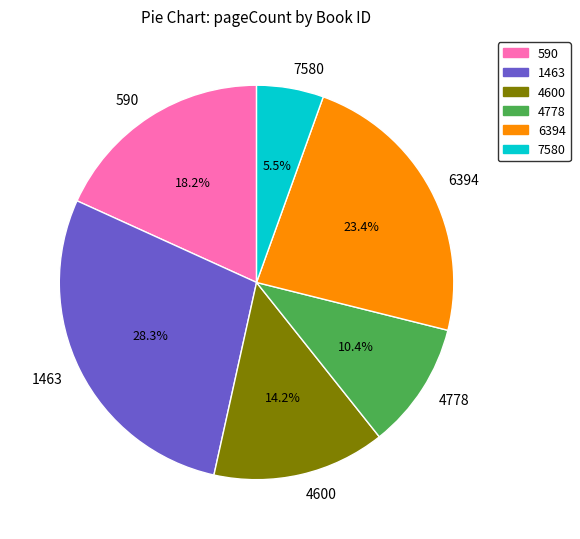

To the nearest percent, what is the difference between the largest and smallest slice percentages?

23%